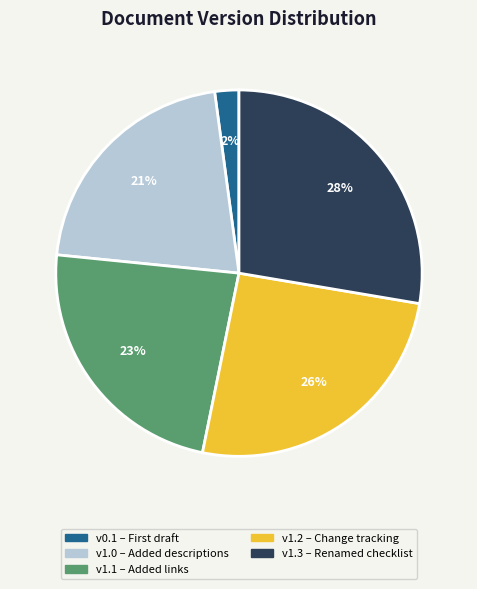

Which slice is the largest?

v1.3 – Renamed checklist